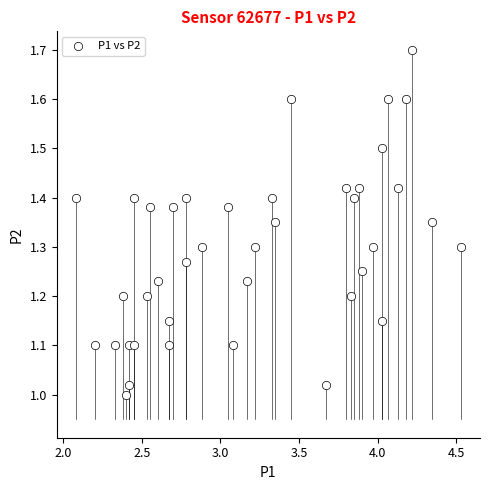

What is the range of Y values (max minus min)?

0.7